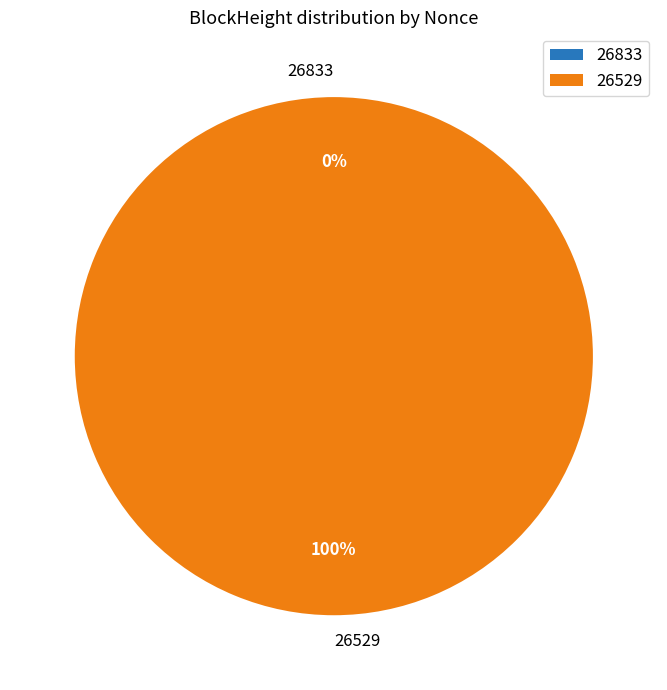

What percentage is the 26529 slice, to the nearest percent?

100%